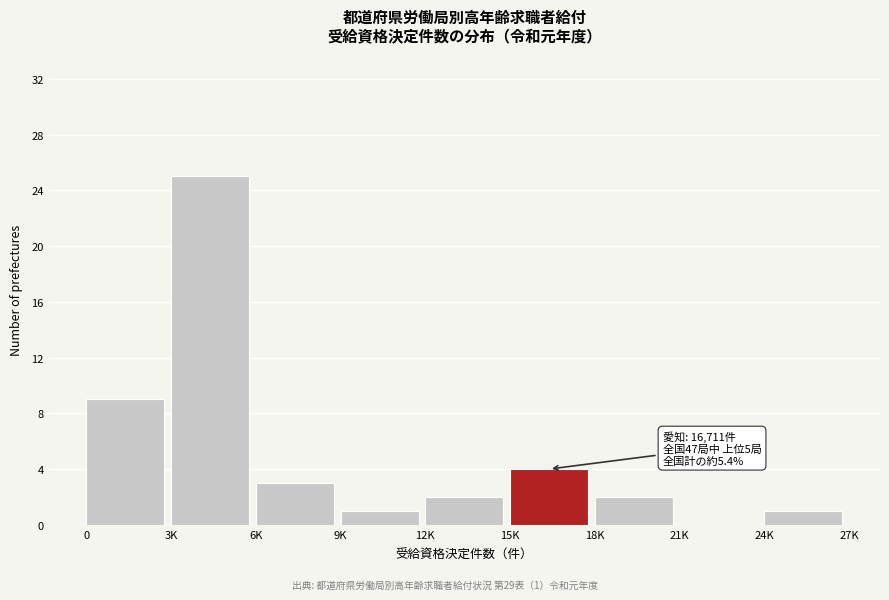

Reading left to right, list all the values displayed in this chart.

0=9	3K=25	6K=3	9K=1	12K=2	15K=4	18K=2	21K=0	24K=1